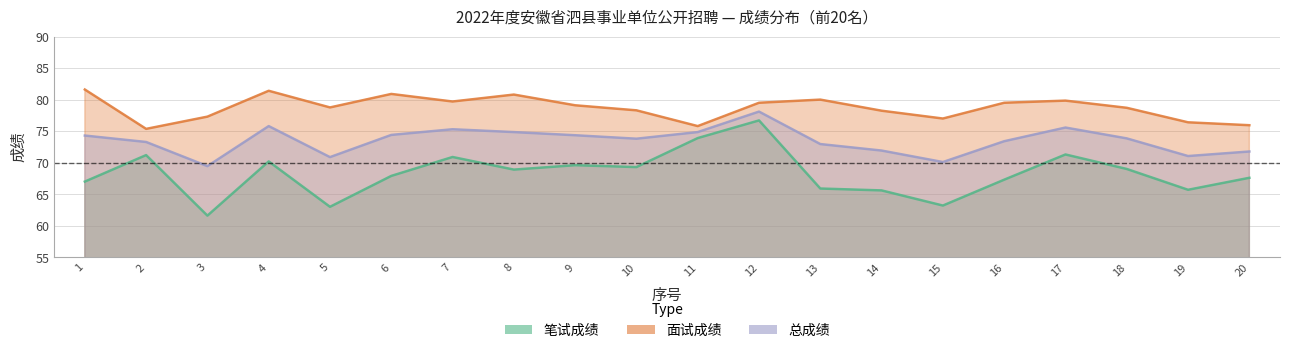

Is the value of 总成绩 at 8 greater than the value of 笔试成绩 at 16?

Yes